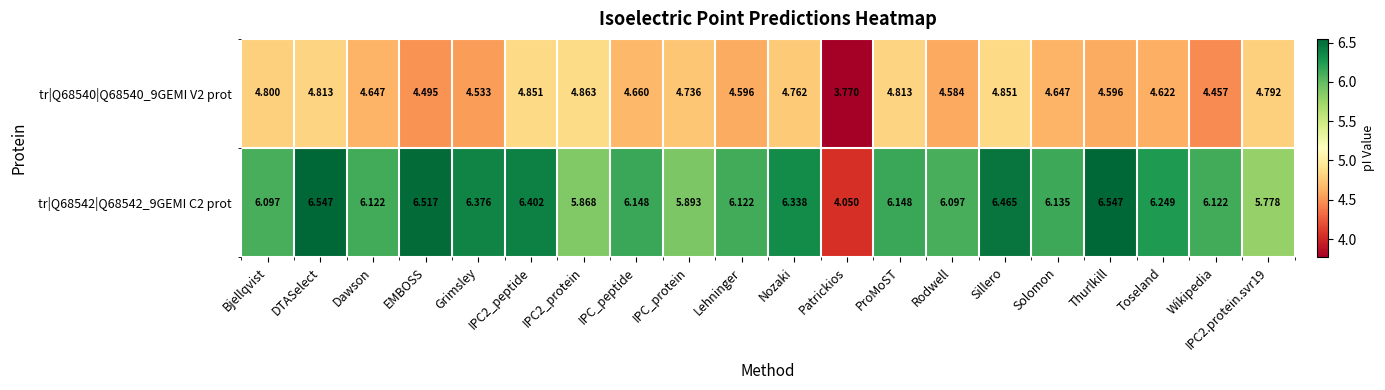

Where does the tr|Q68540|Q68540_9GEMI V2 prot series first go above 4?

Bjellqvist